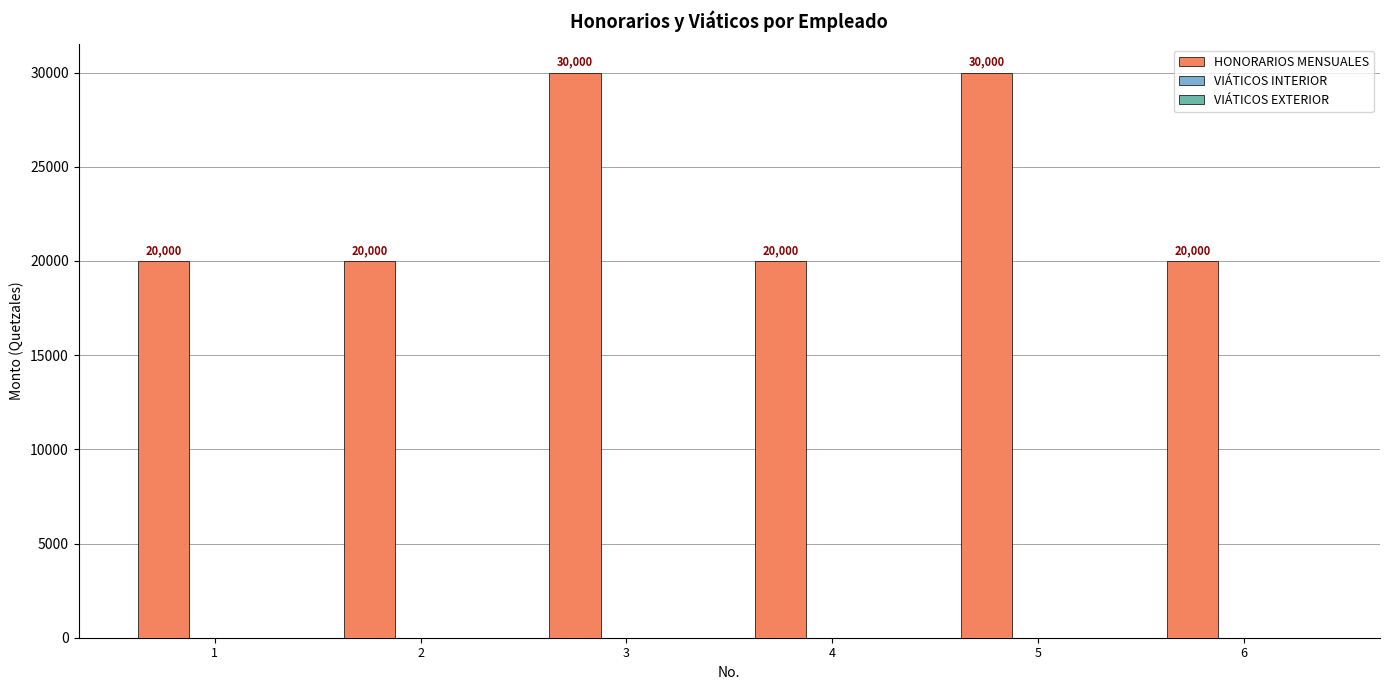

What is the sum of the values at 3 and 2?

50000